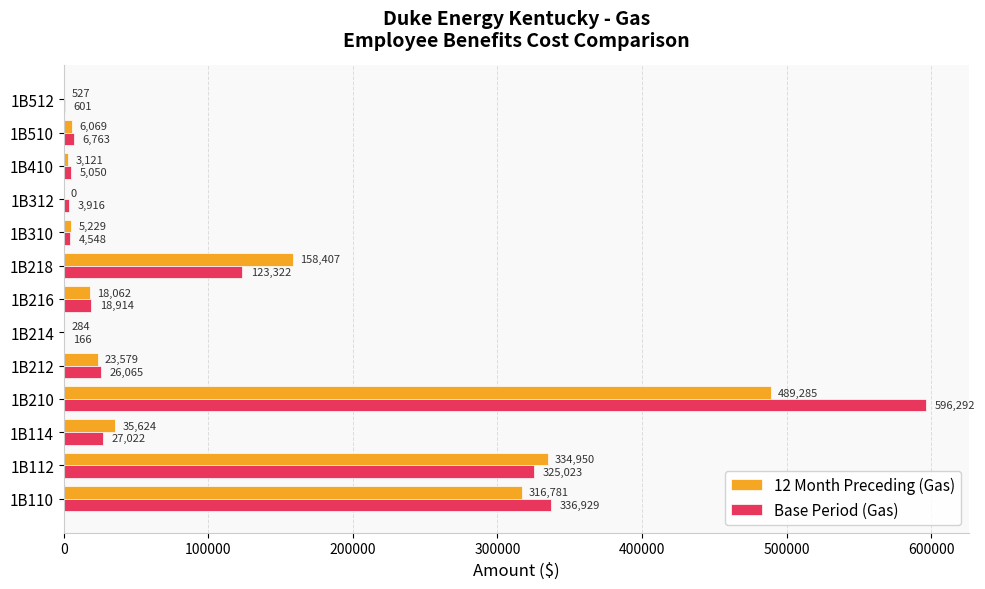

True or false: 12 Month Preceding (Gas) has a value of 334949.6 at 1B112.

True